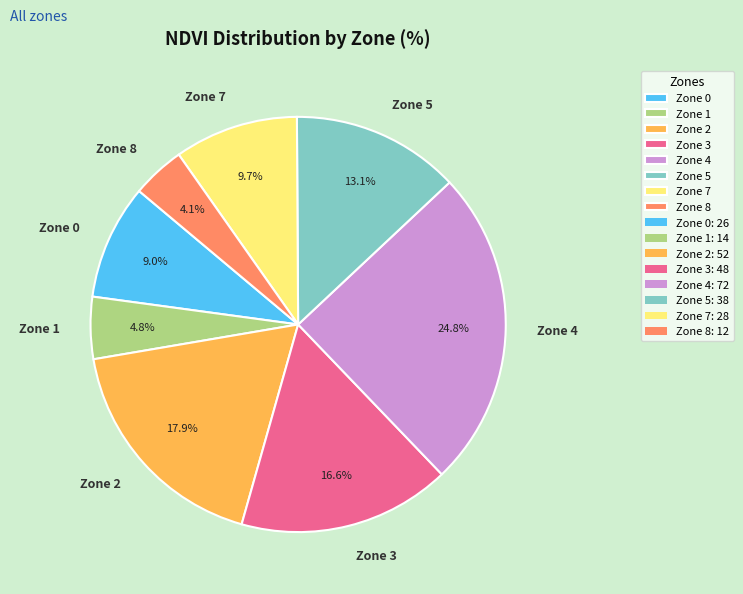

To the nearest percent, what portion does Zone 1 represent?

5%